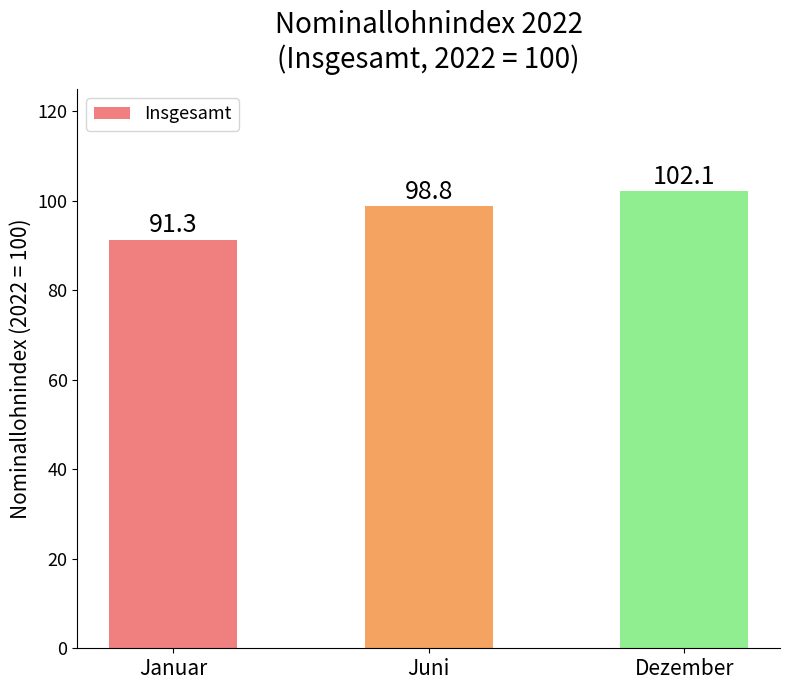

Does the chart contain any negative values?

No